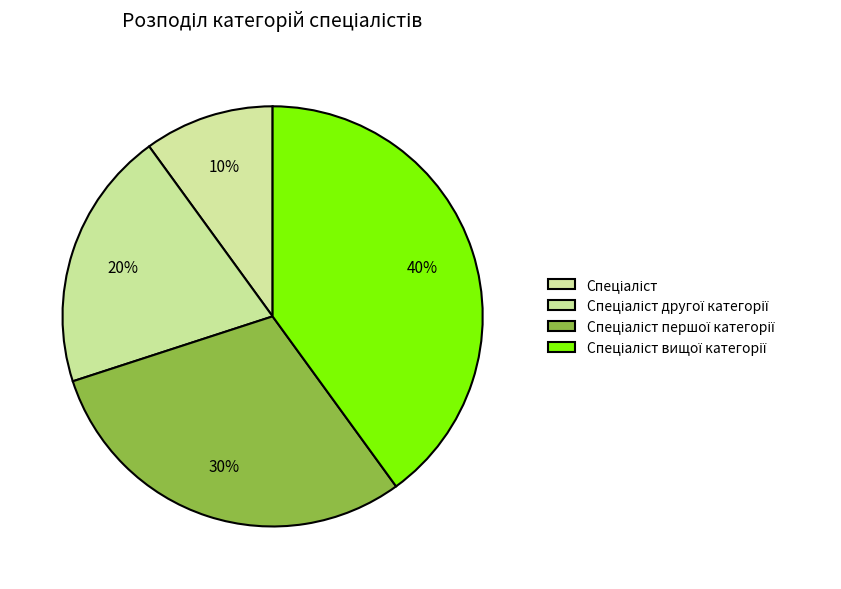

Is it true that Спеціаліст першої категорії is 30% of the pie?

True